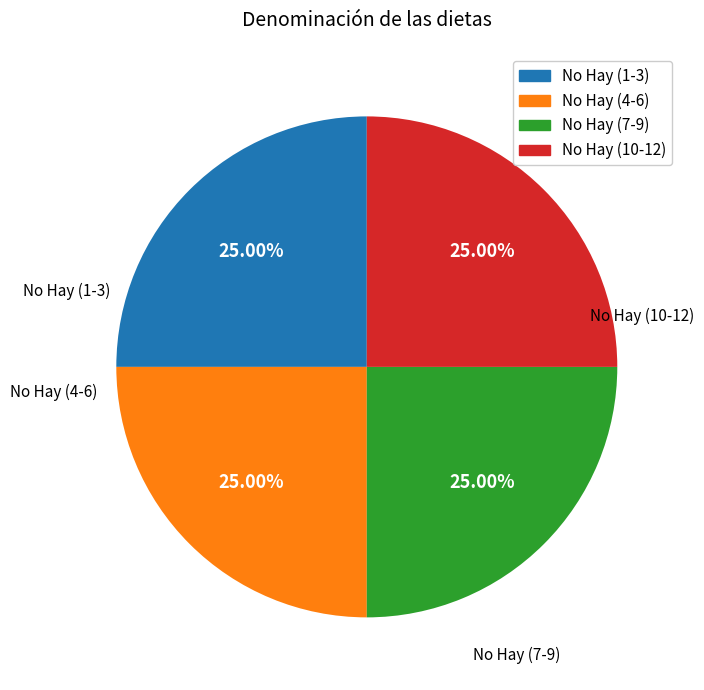

Does No Hay (7-9) account for over 50% of the chart?

No